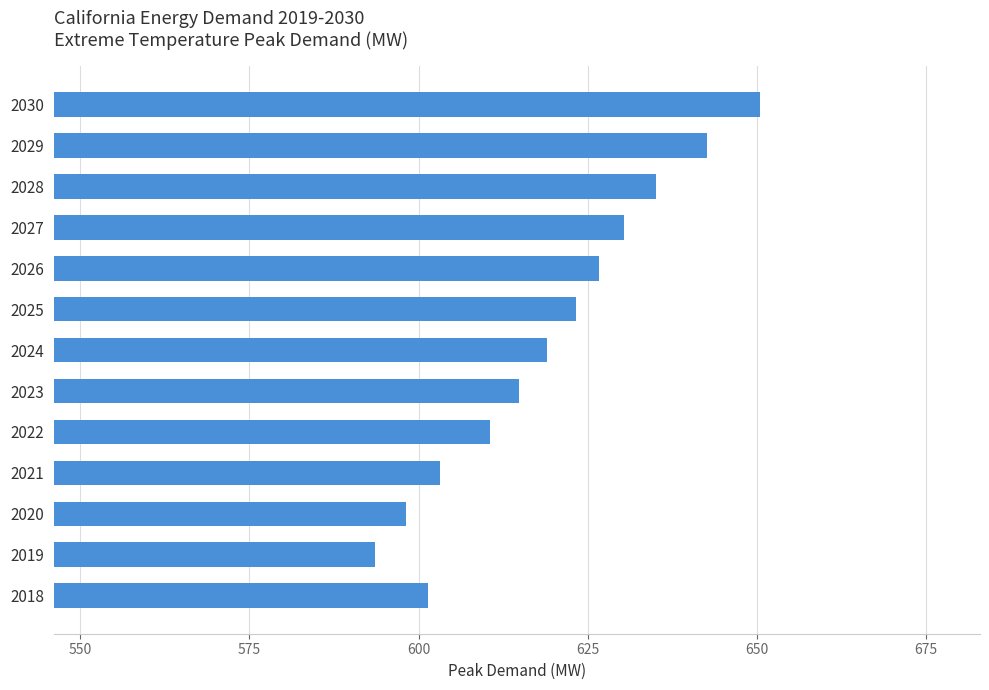

The value at 2020 is 810.9. True or false?

False